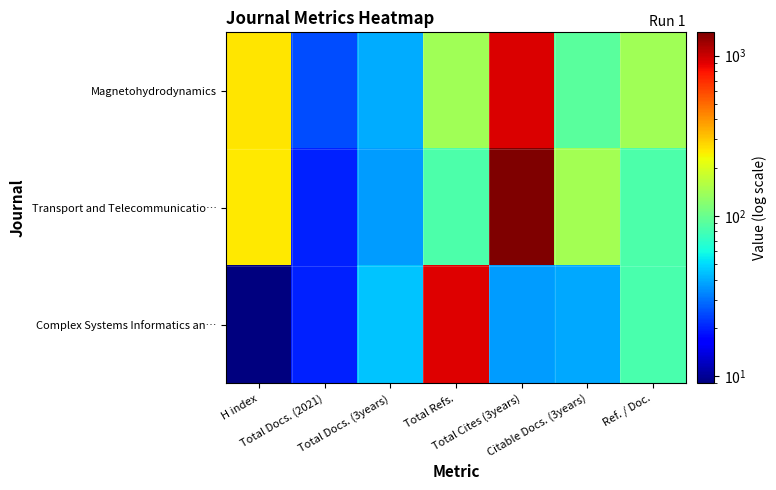

List the series in order of their overall mean, lowest first.

Complex Systems Informatics an…, Magnetohydrodynamics, Transport and Telecommunicatio…